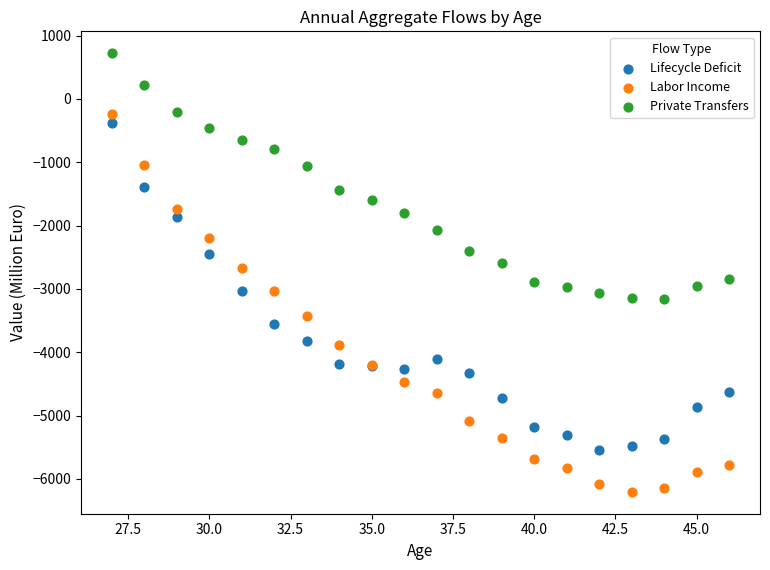

What are all the series names shown in the legend?

Lifecycle Deficit, Labor Income, Private Transfers